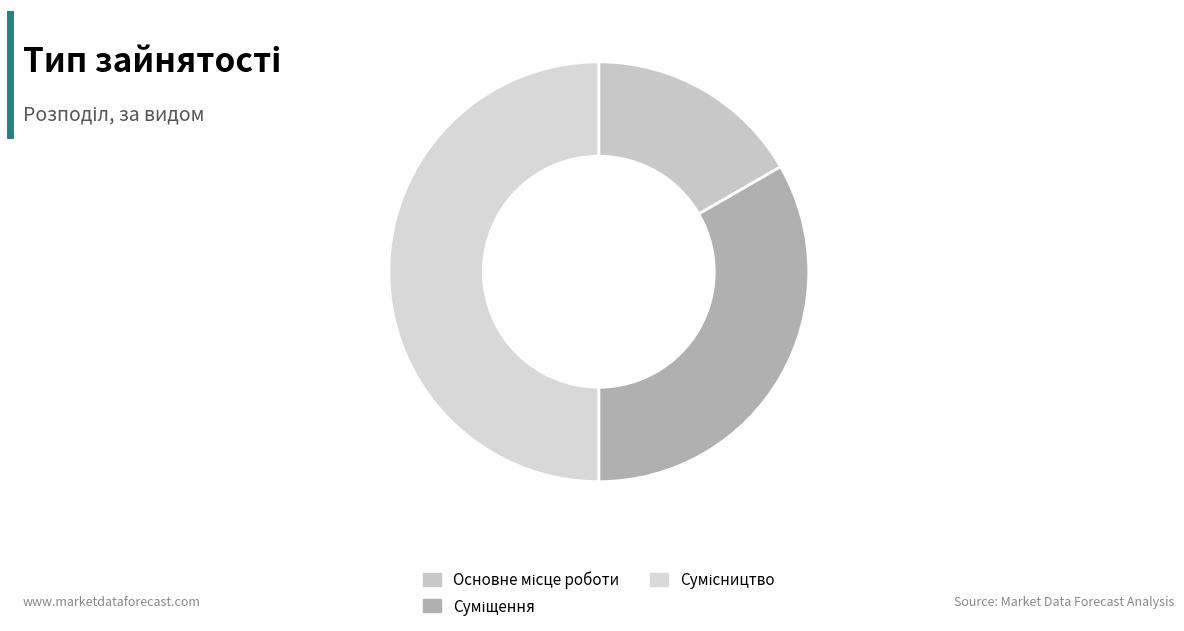

What is the ratio of the value at Сумісництво to the value at Суміщення?

1.5